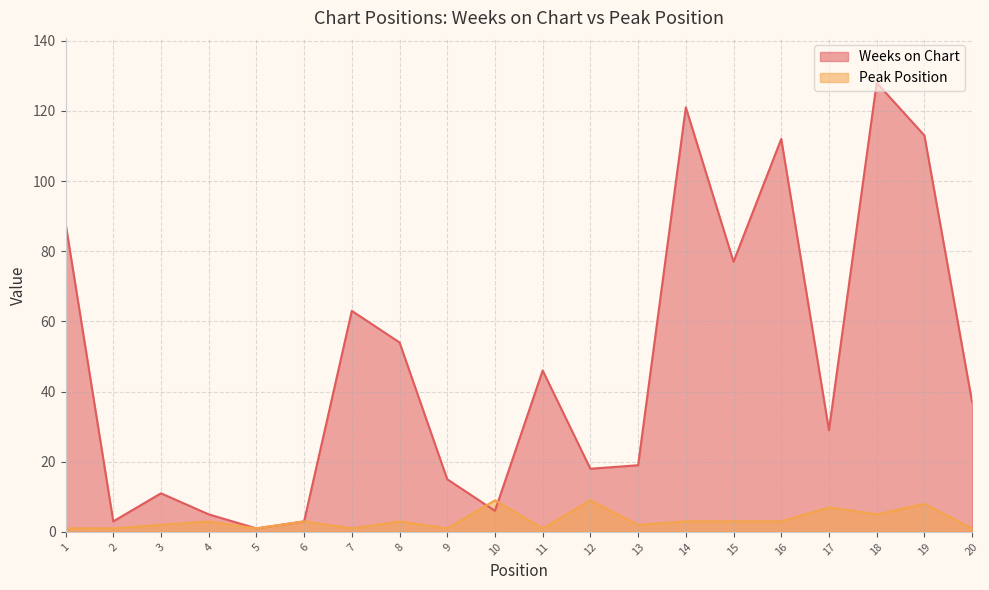

Which series has the largest range (max minus min)?

Weeks on Chart